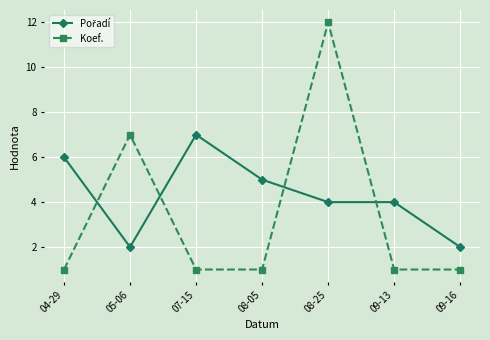

What is the maximum value shown in the chart?

12